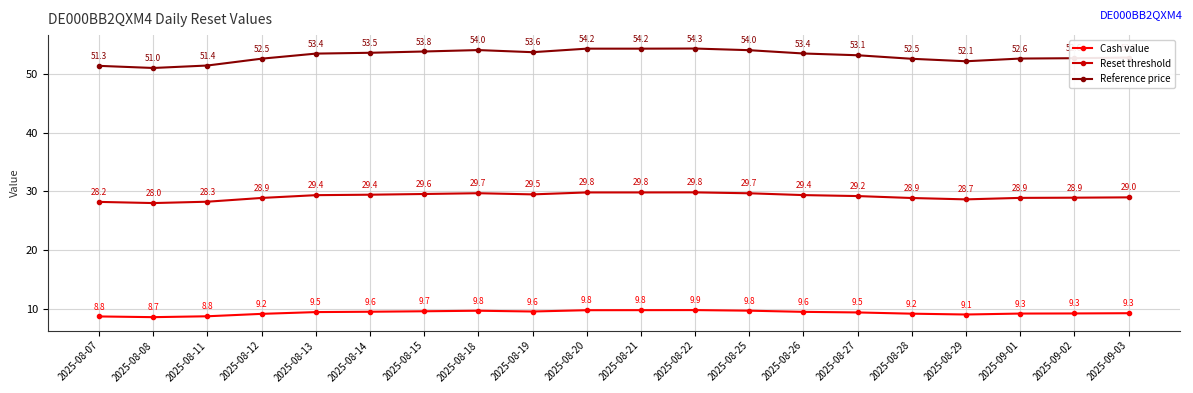

True or false: Reference price and Cash value cross at least once.

False